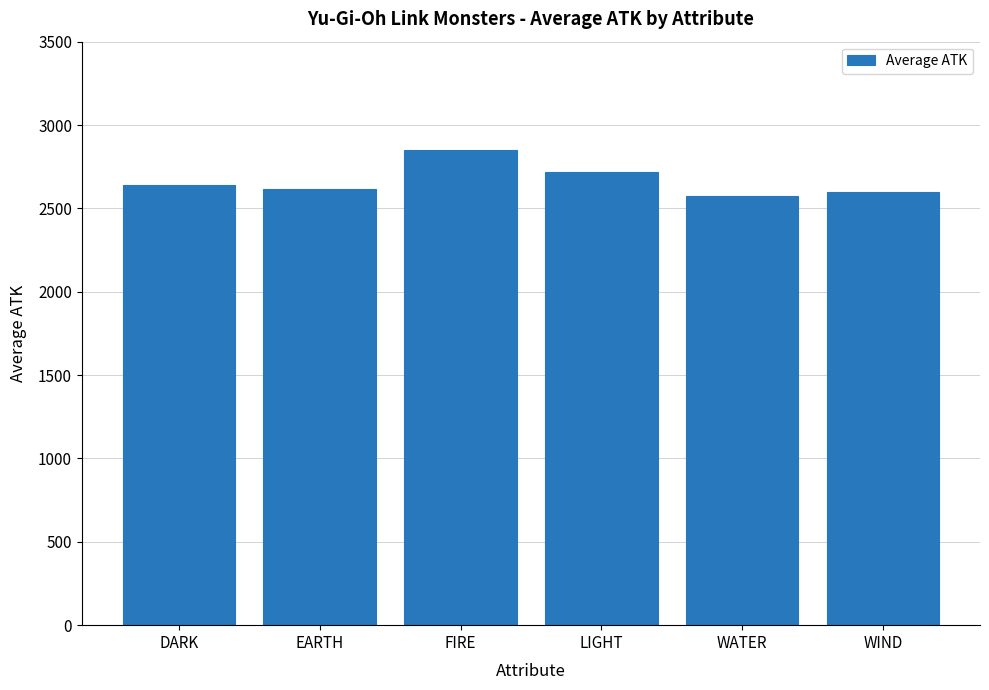

Reading right to left, extract all data points from this chart.

WIND=2600.0	WATER=2575.0	LIGHT=2716.7	FIRE=2850.0	EARTH=2618.2	DARK=2641.7